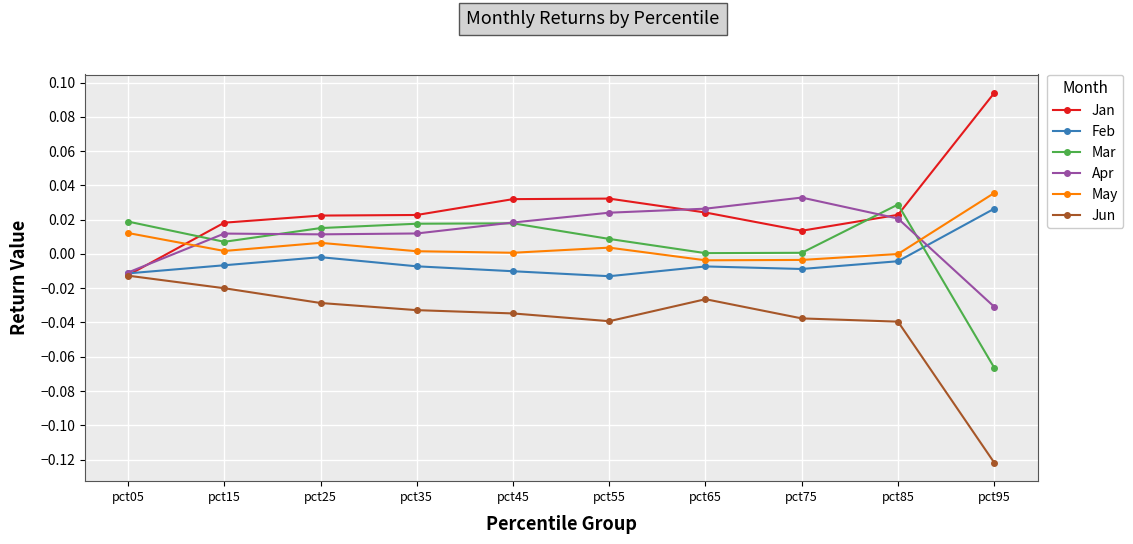

True or false: Jan has more than 2 interior local peaks.

False